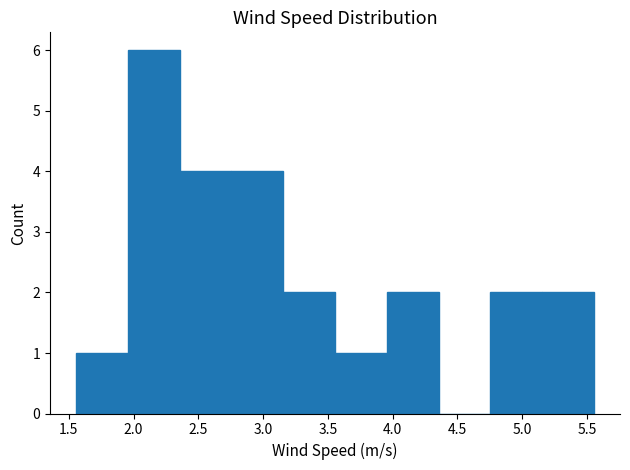

Reading left to right, transcribe this chart: for each bar, give the range it covers on the x-axis and its height. Neither the bar edges nor the heights are printed on the chart, so give them approximately, as read against the axes.

1.55 to 1.95: 1
1.95 to 2.35: 6
2.35 to 2.75: 4
2.75 to 3.15: 4
3.15 to 3.55: 2
3.55 to 3.95: 1
3.95 to 4.35: 2
4.35 to 4.75: 0
4.75 to 5.15: 2
5.15 to 5.55: 2